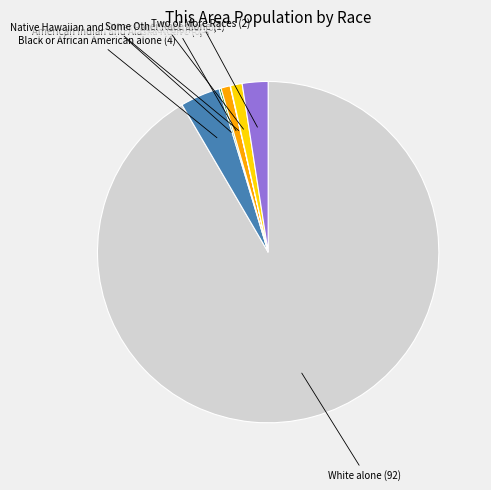

Is there any slice that represents more than half of the pie?

Yes